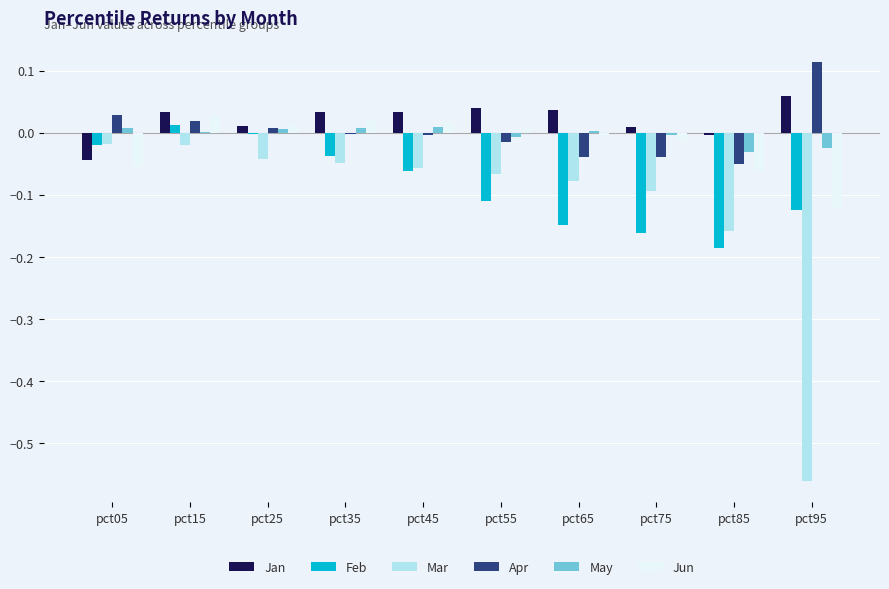

How many series are shown in this chart?

6